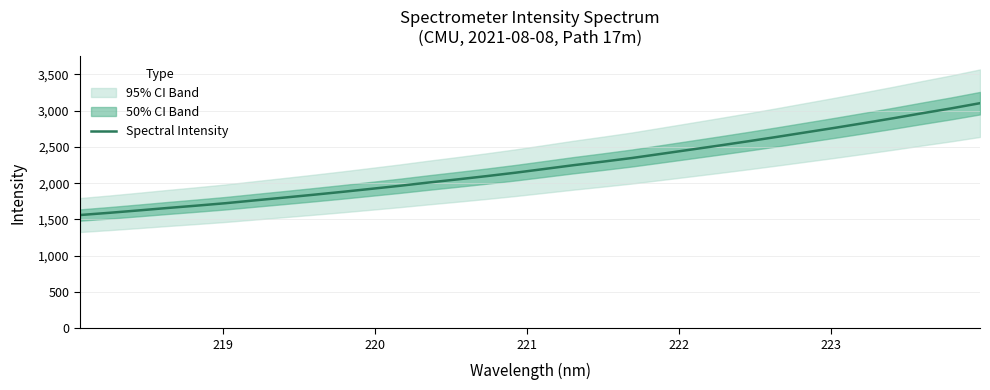

What is the maximum value for Spectral Intensity?

3103.2